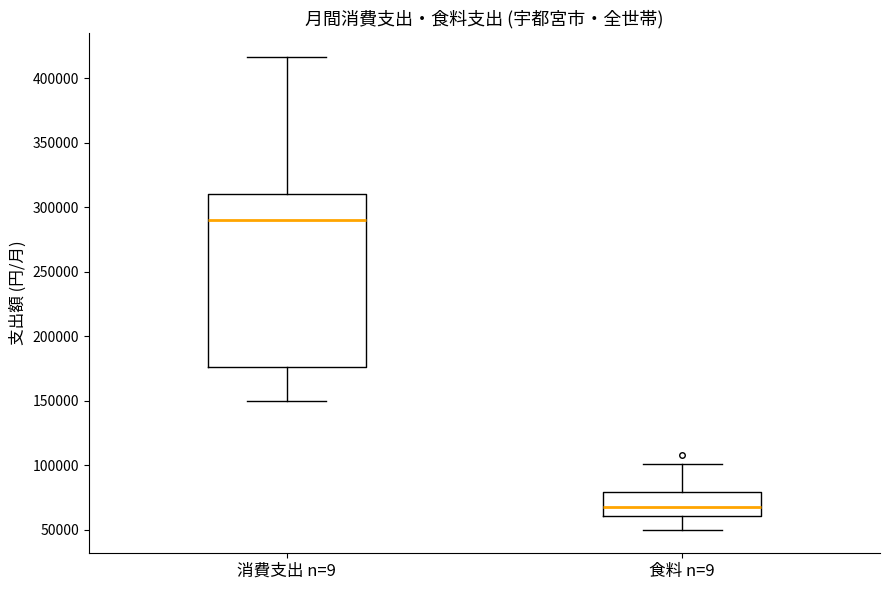

Comparing the boxes themselves (not the whiskers), which one is the tallest?

消費支出 n=9